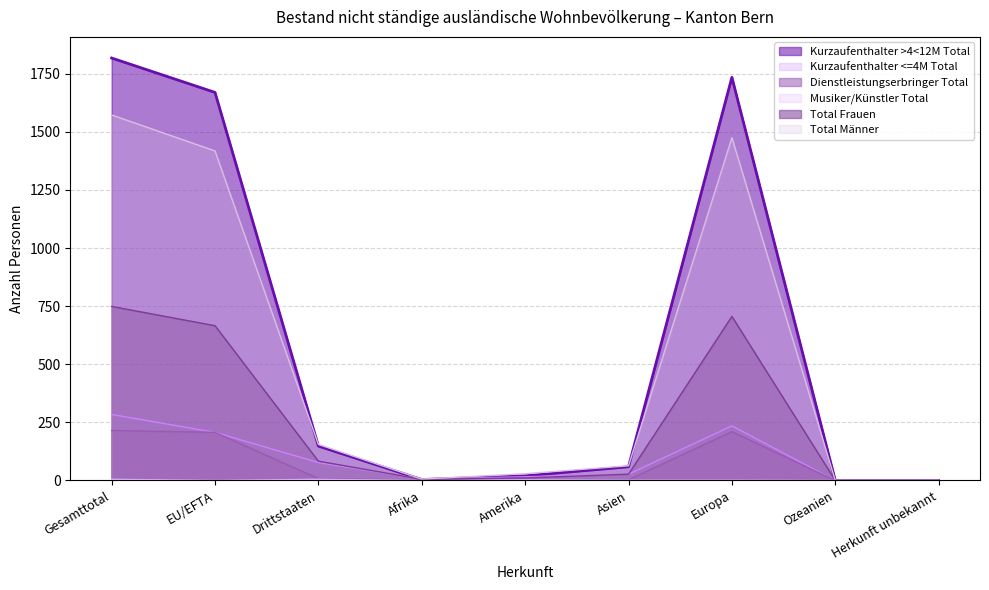

What is the difference between the maximum and minimum values in the Total Männer series?

1573